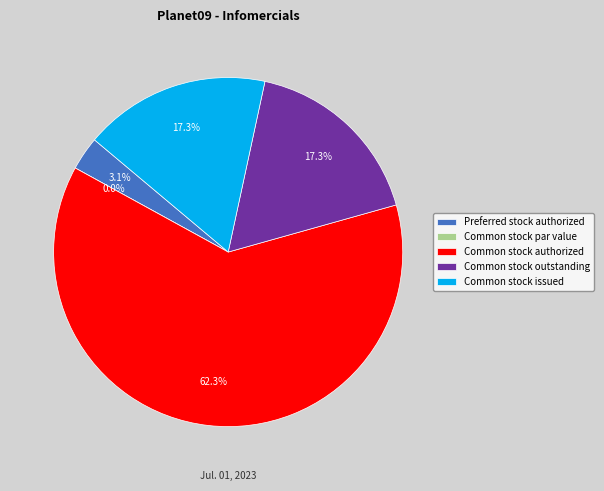

Which slice is the largest?

Common stock authorized